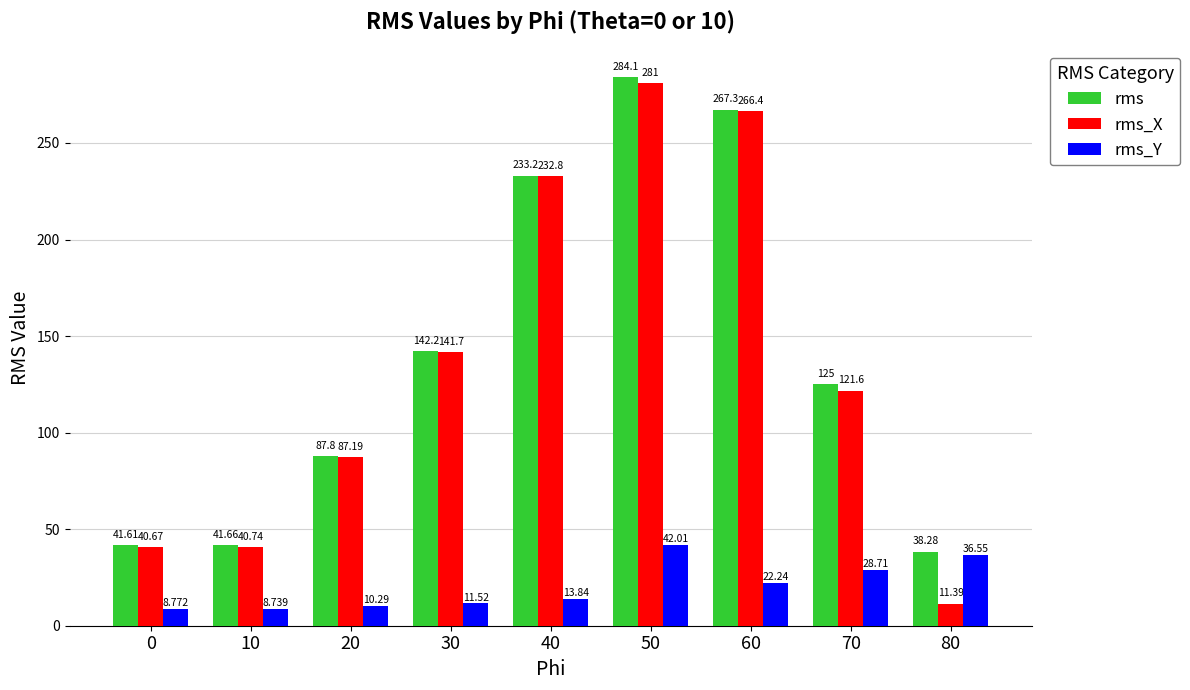

Which series has the largest total across all categories?

rms